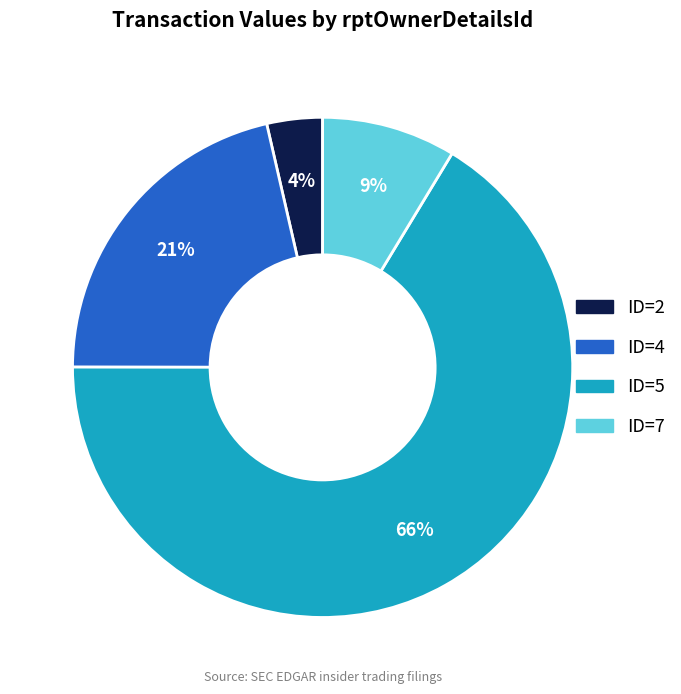

Is there a majority slice in this chart?

Yes